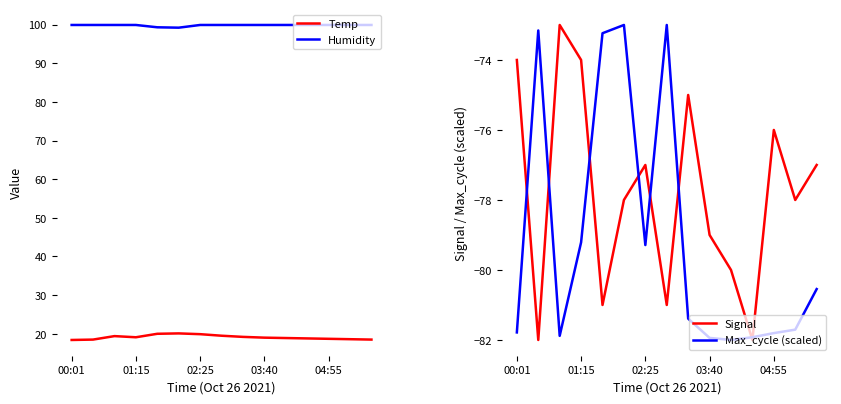

What is the approximate value of Signal at 11?

-82.0